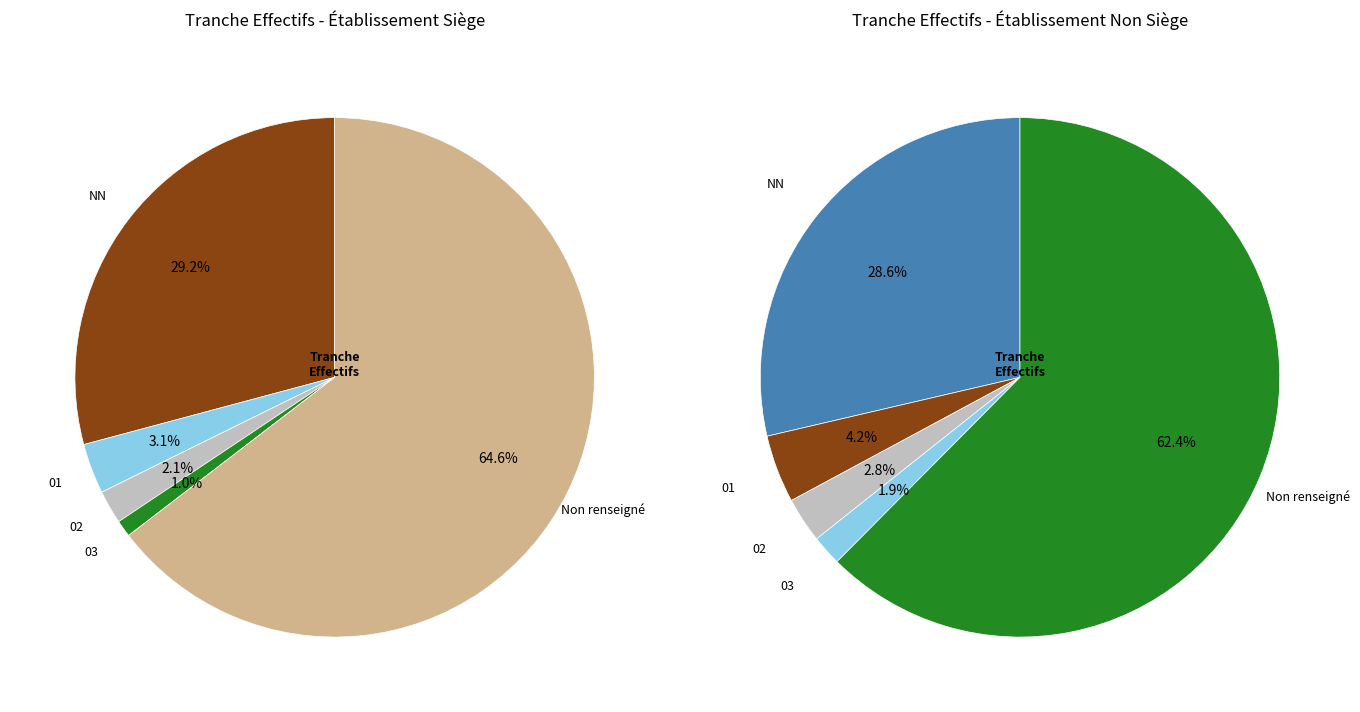

The 03 slice represents 2% of the pie. True or false?

True